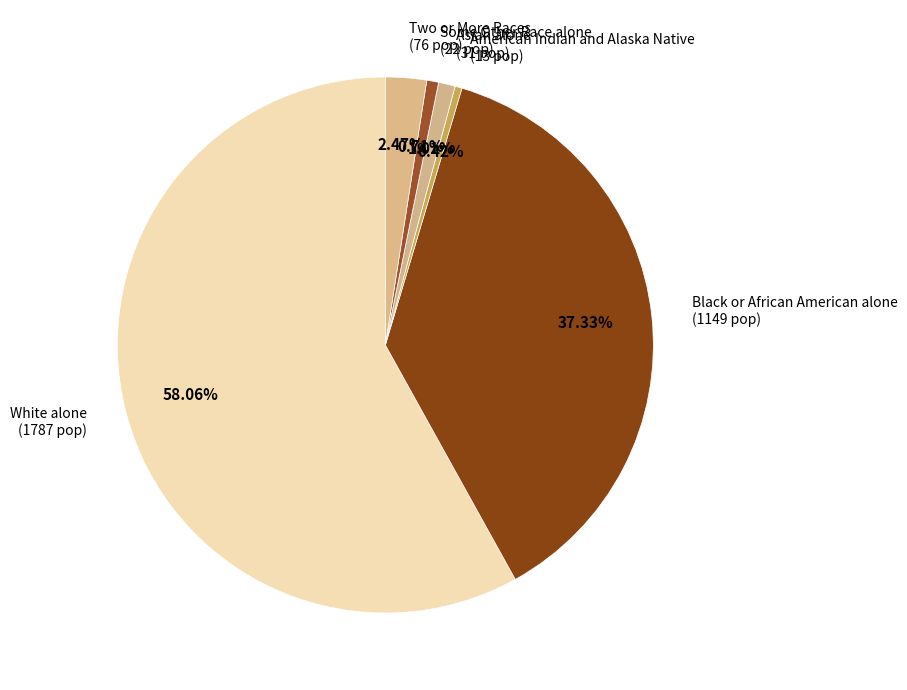

Which slice is the largest?

White alone